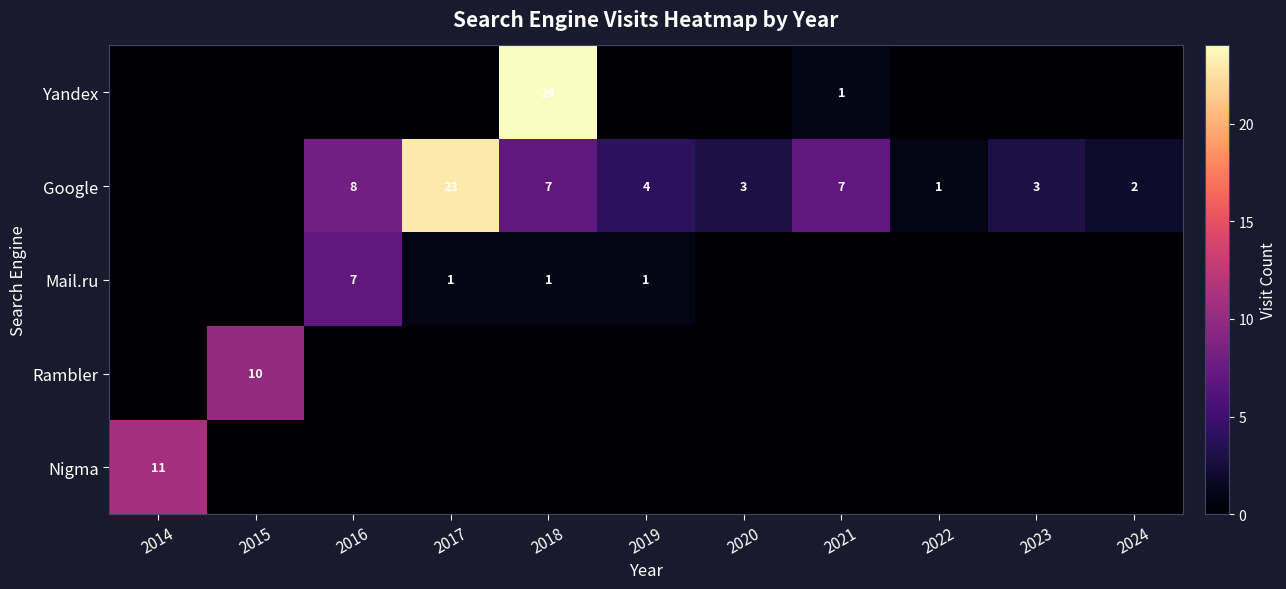

The value of Google at 2016 is 11. True or false?

False